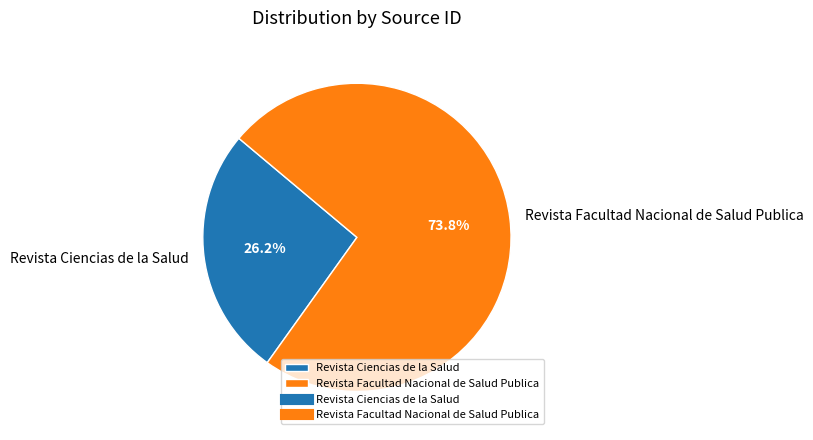

Is the sum of Revista Ciencias de la Salud and Revista Facultad Nacional de Salud Publica greater than half?

Yes